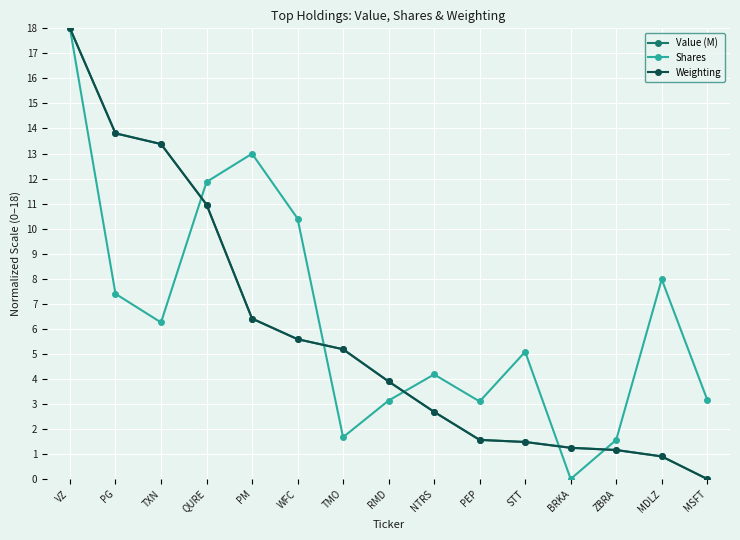

At which category is the sum across all series the highest?

VZ